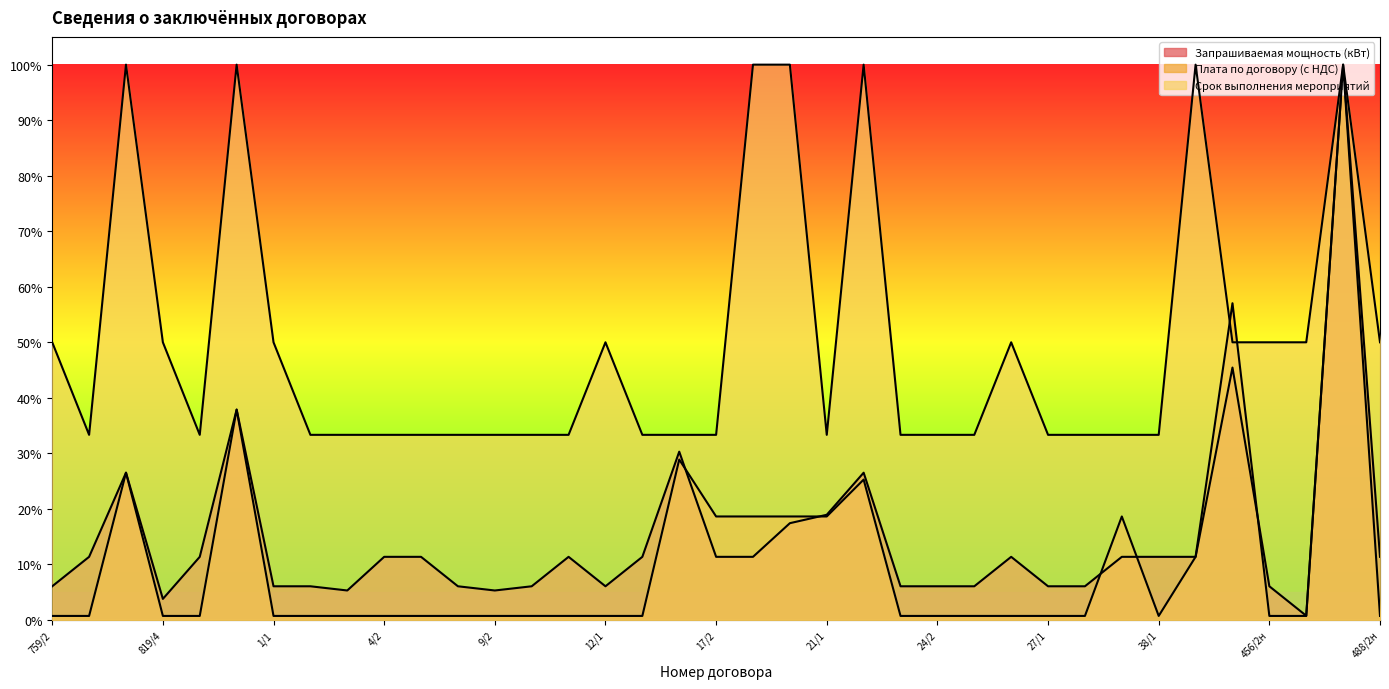

Reading right to left, what are all the values shown in this chart?

Запрашиваемая мощность (кВт): 11.4	100.0	0.8	6.1	45.5	11.4	11.4	11.4	6.1	6.1	11.4	6.1	6.1	6.1	26.5	18.9	17.4	11.4	11.4	30.3	11.4	6.1	11.4	6.1	5.3	6.1	11.4	11.4	5.3	6.1	6.1	37.9	11.4	3.8	26.5	11.4	6.1
Плата по договору (с НДС): 0.7	100.0	0.7	0.7	57.0	11.4	0.7	18.6	0.7	0.7	0.7	0.7	0.7	0.7	25.3	18.6	18.6	18.6	18.6	28.9	0.7	0.7	0.7	0.7	0.7	0.7	0.7	0.7	0.7	0.7	0.7	37.9	0.7	0.7	26.5	0.7	0.7
Срок выполнения мероприятий: 50.0	100.0	50.0	50.0	50.0	100.0	33.3	33.3	33.3	33.3	50.0	33.3	33.3	33.3	100.0	33.3	100.0	100.0	33.3	33.3	33.3	50.0	33.3	33.3	33.3	33.3	33.3	33.3	33.3	33.3	50.0	100.0	33.3	50.0	100.0	33.3	50.0